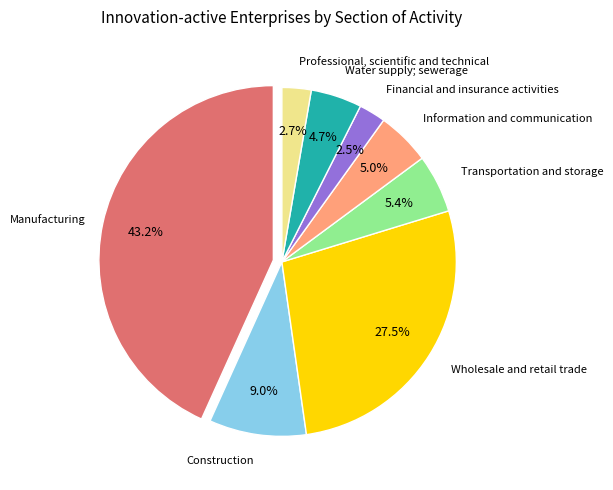

Does any single category account for the majority?

No